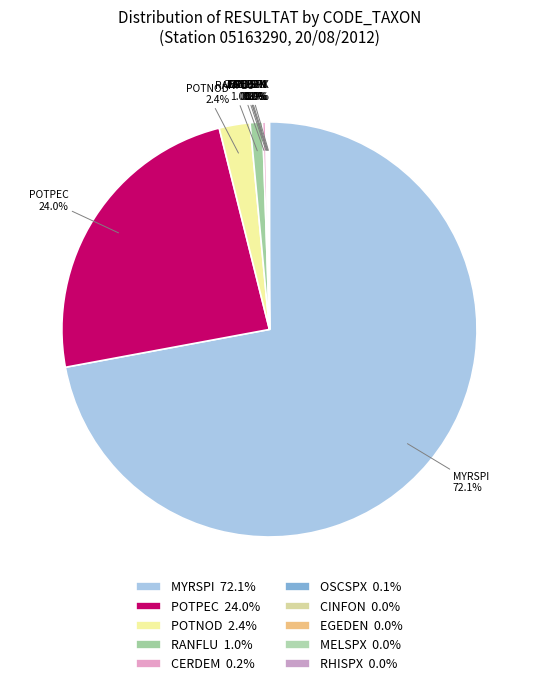

Is there a majority slice in this chart?

Yes